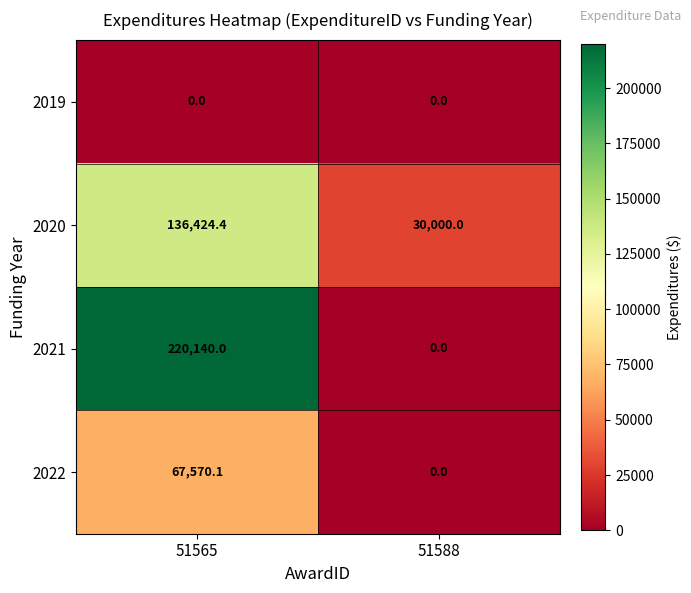

What is the approximate value of 2020 at 51565?

136424.4